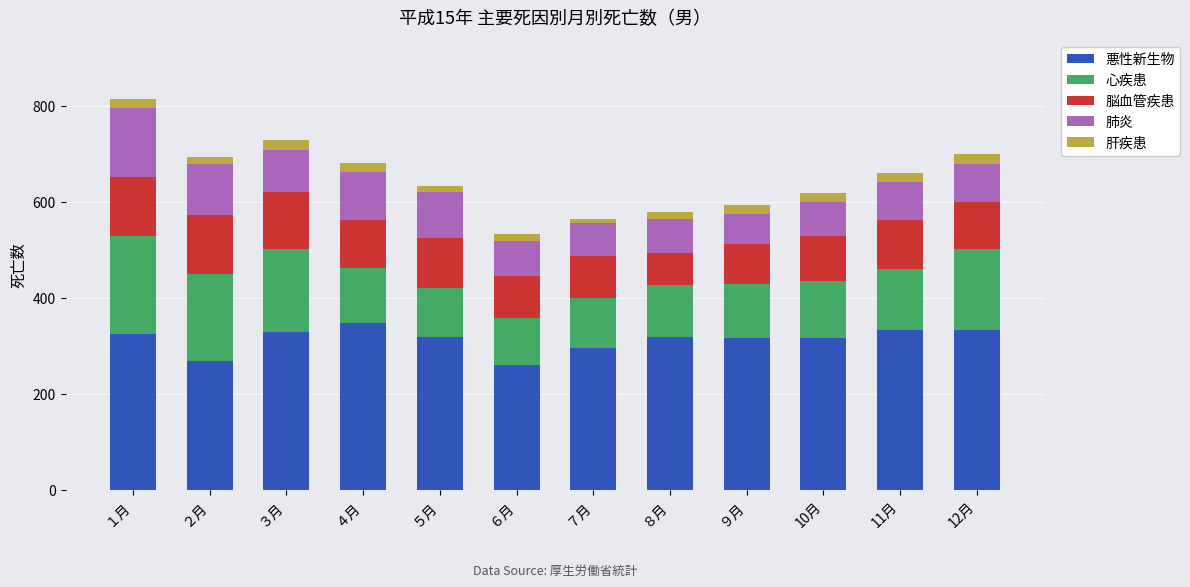

At which label does 悪性新生物 first exceed 319?

１月